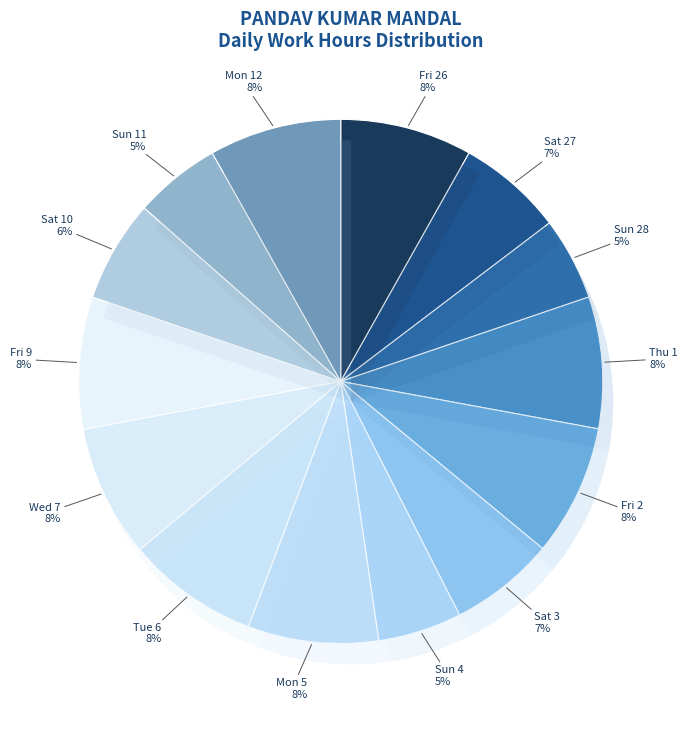

How many segments does this pie chart have?

15